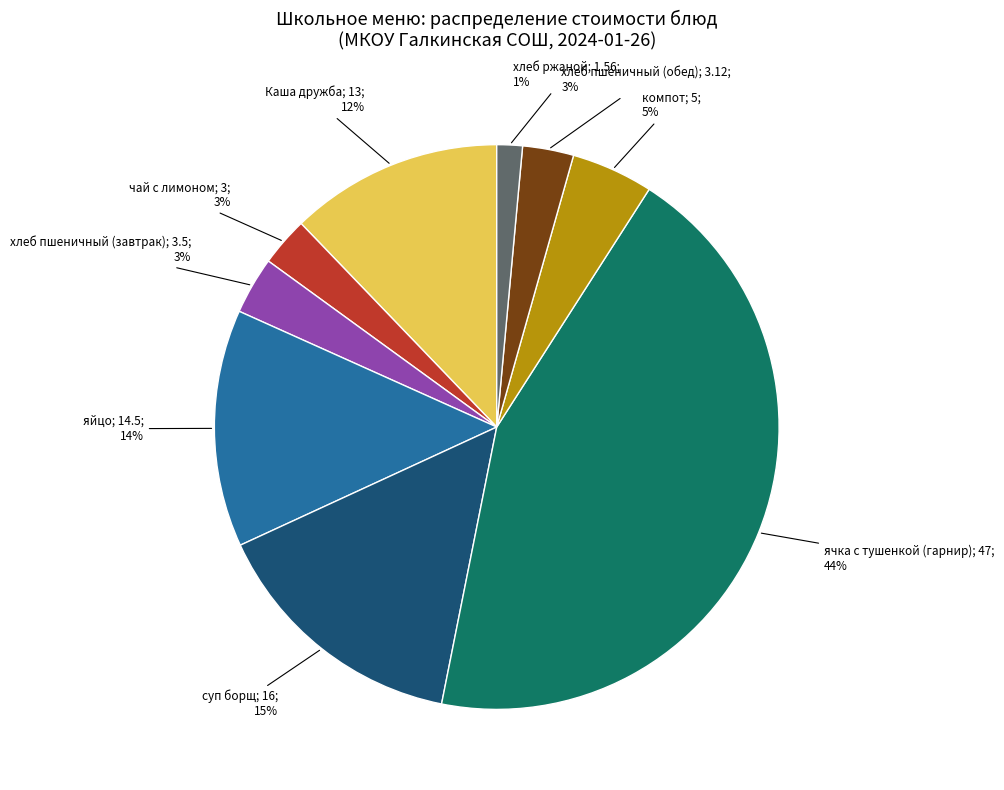

To the nearest percent, what is the average slice percentage?

11%